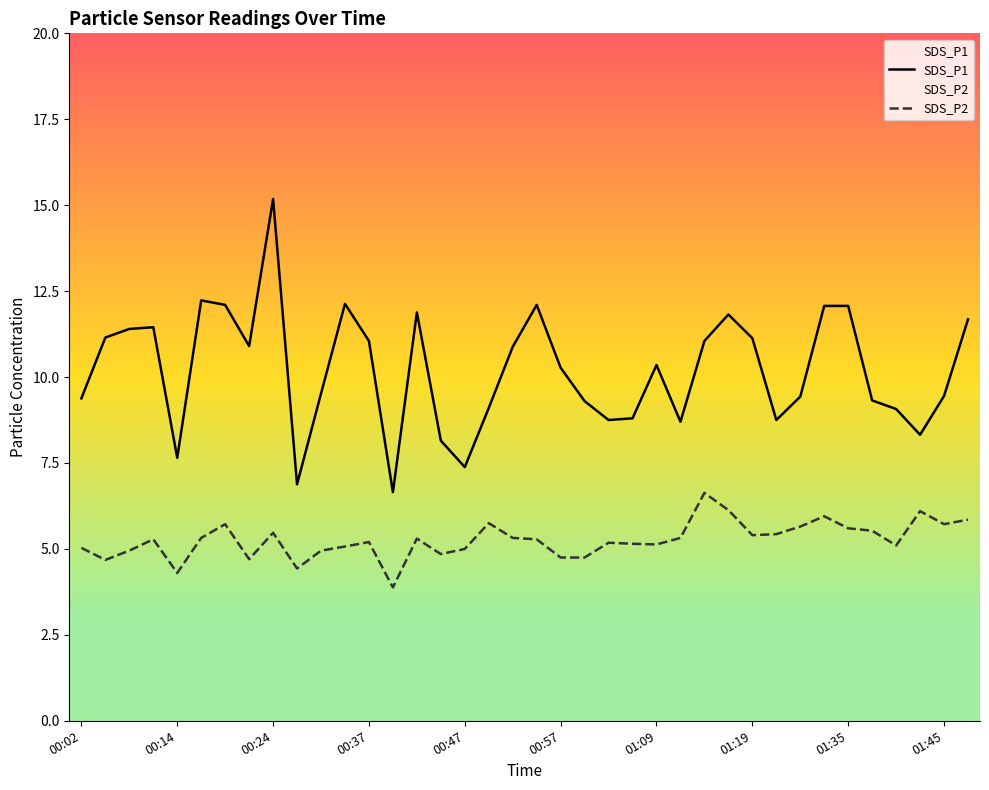

How many distinct data groups are displayed?

2